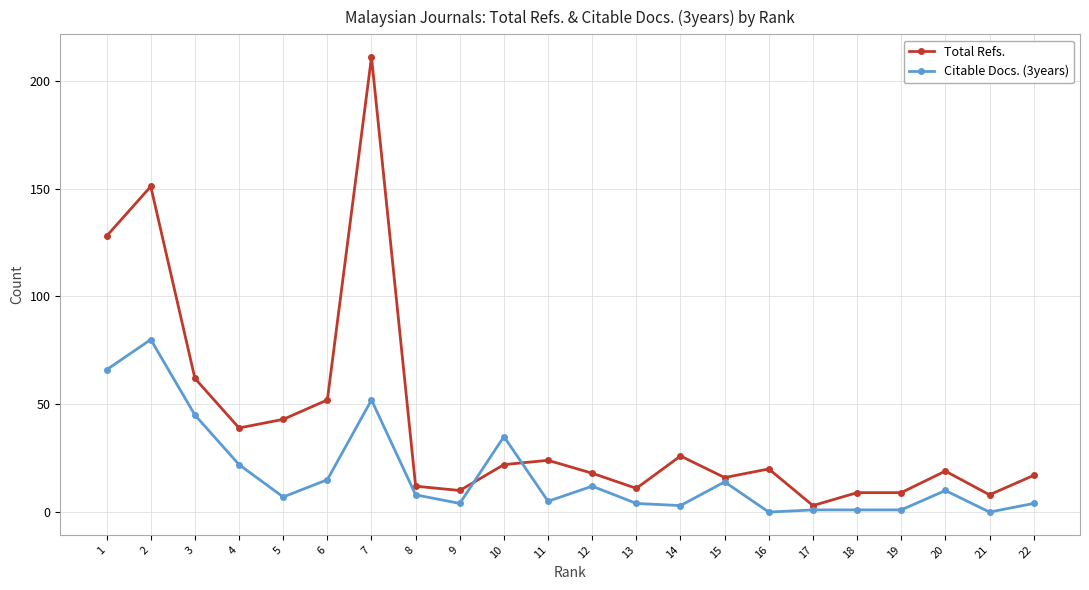

Is it true that Citable Docs. (3years) equals 1 at 18?

True